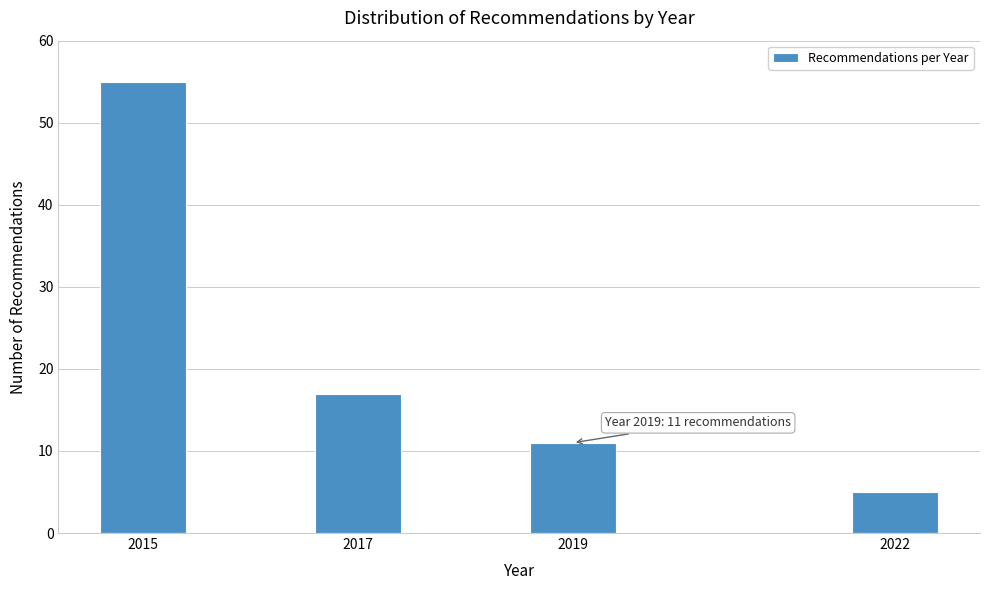

Reading right to left, what are all the values shown in this chart?

2022=5	2019=11	2017=17	2015=55